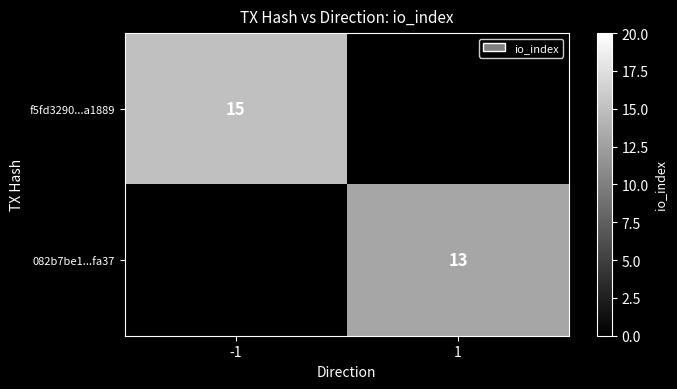

Which category has the lowest value across all series?

1